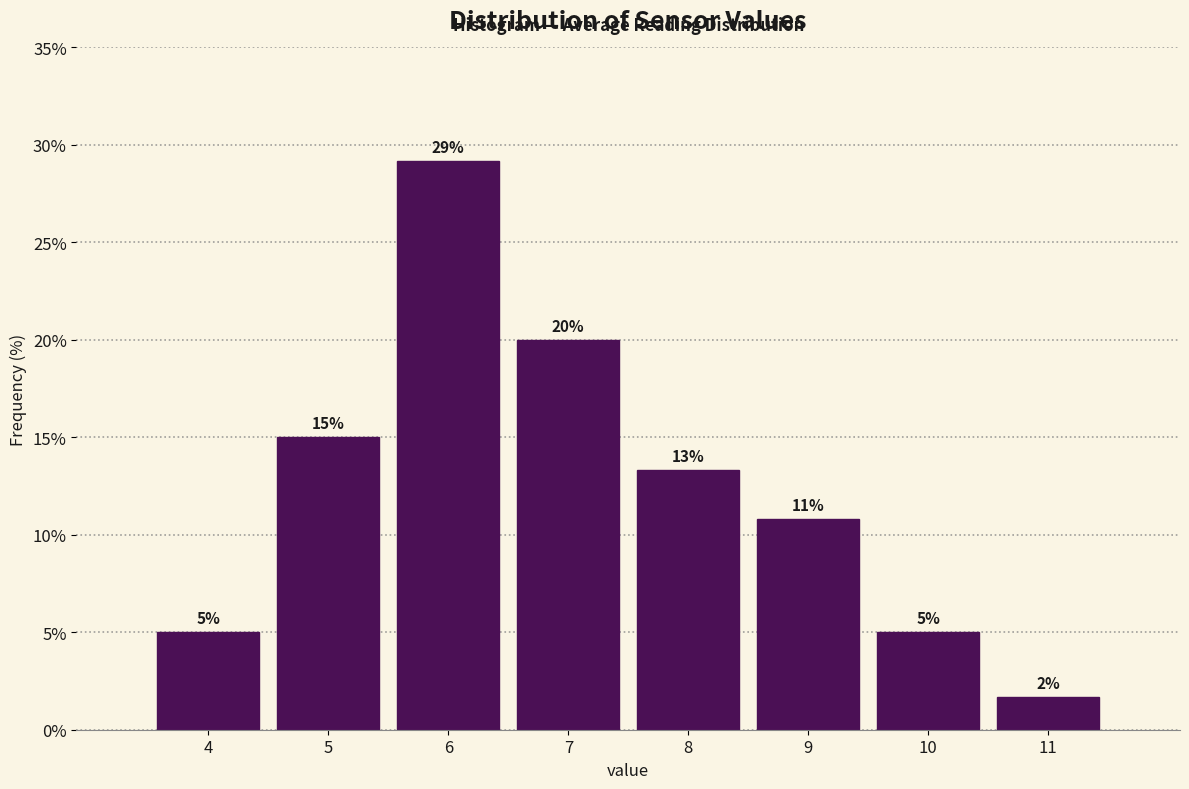

Between 4 and 9, which is larger?

9